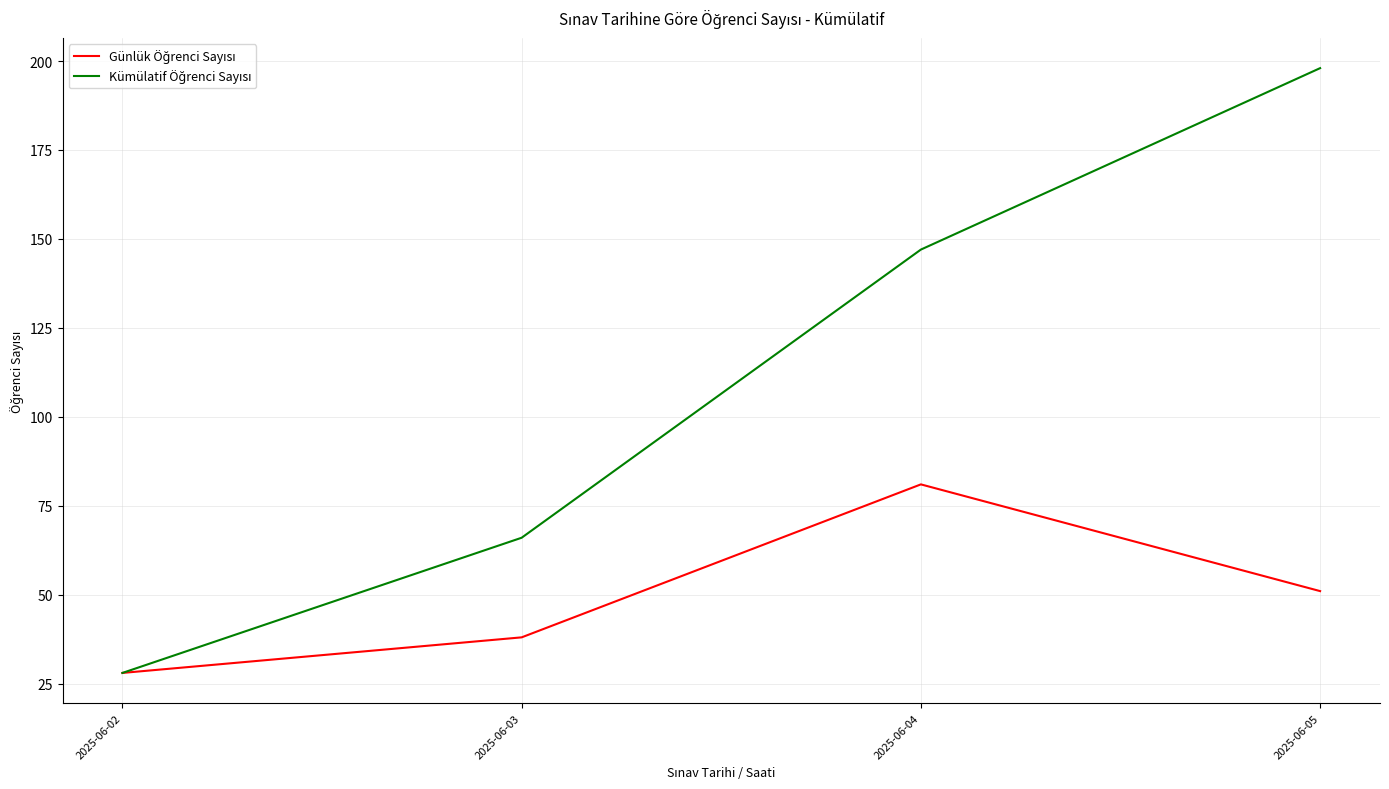

What is the total value across all series at 2025-06-05?

249